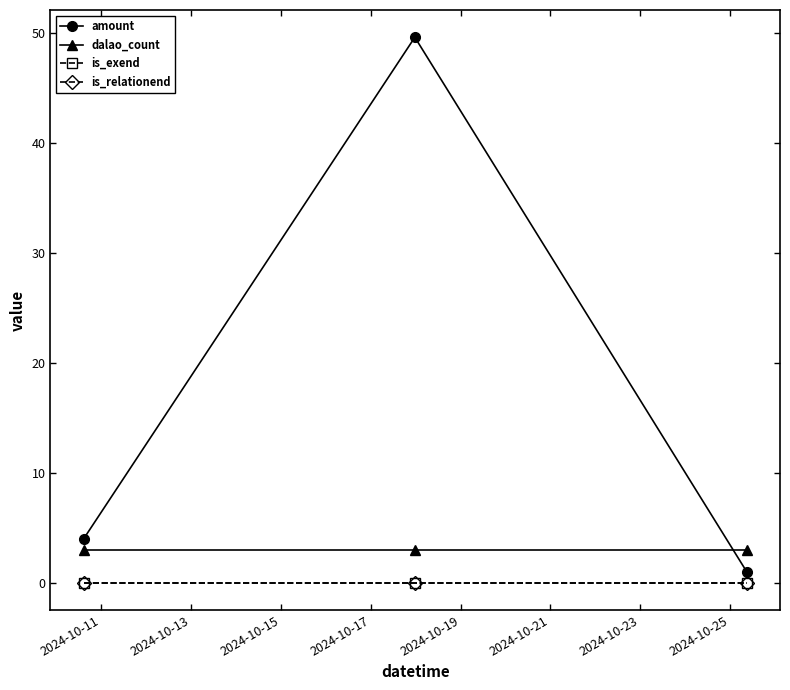

Is this an area chart (filled region under the line)?

No